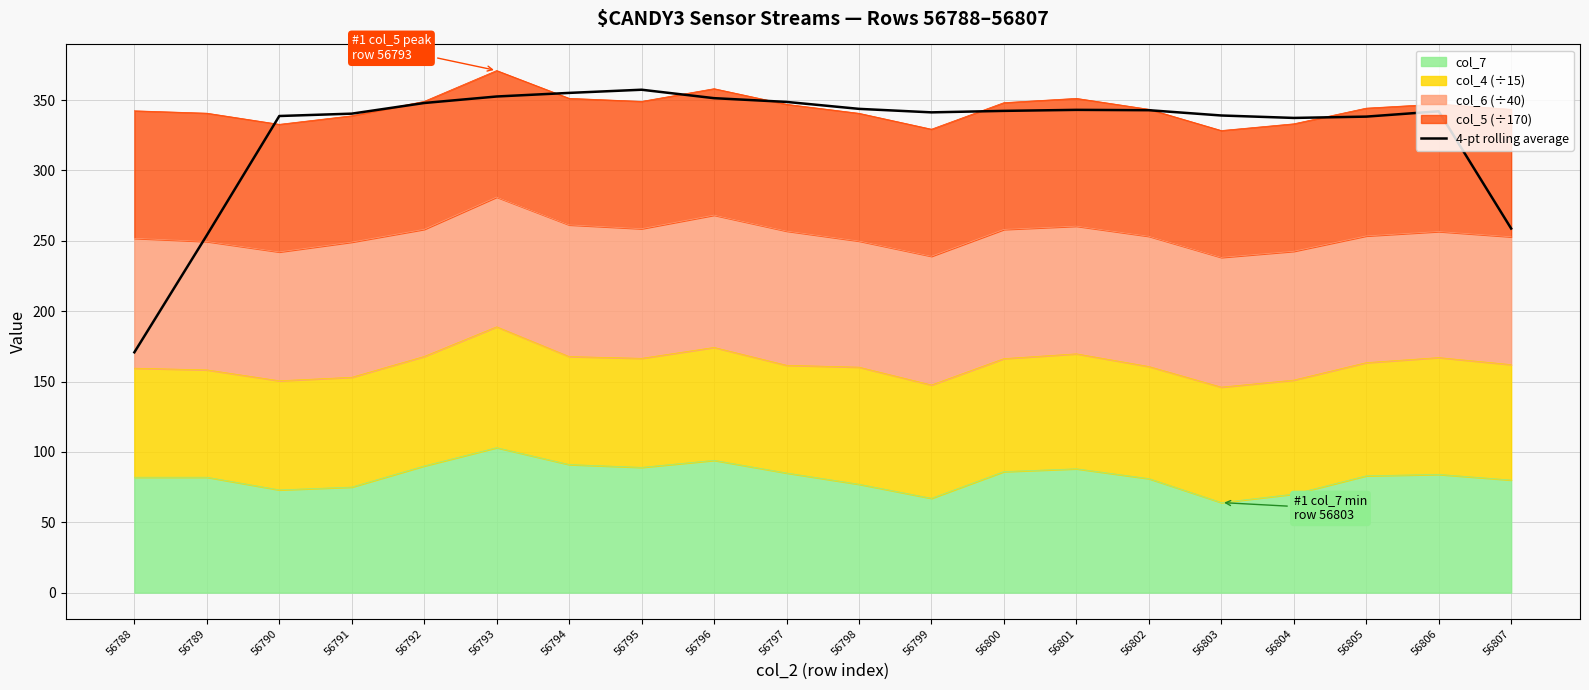

Is it true that the value at 56794 is 546.4?

False